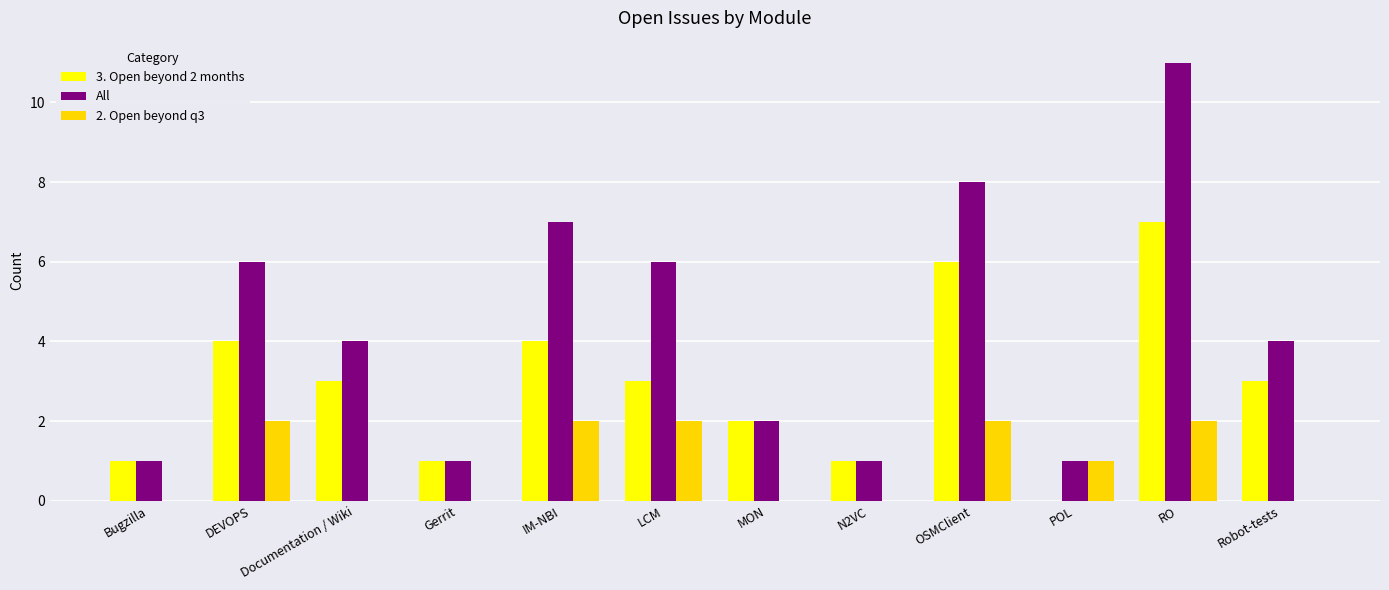

The 3. Open beyond 2 months series shows 0 at N2VC. True or false?

False